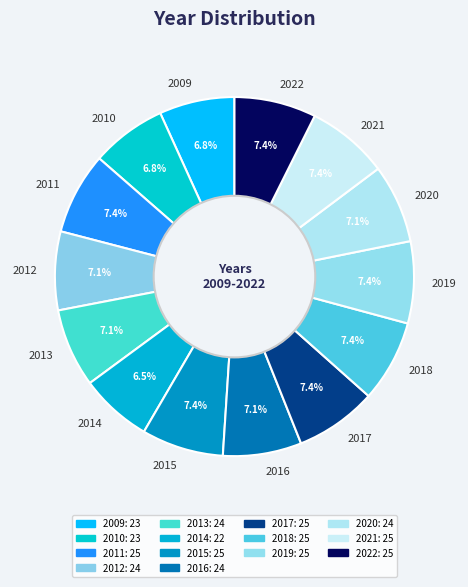

Between 2018 and 2014, which is larger?

2018